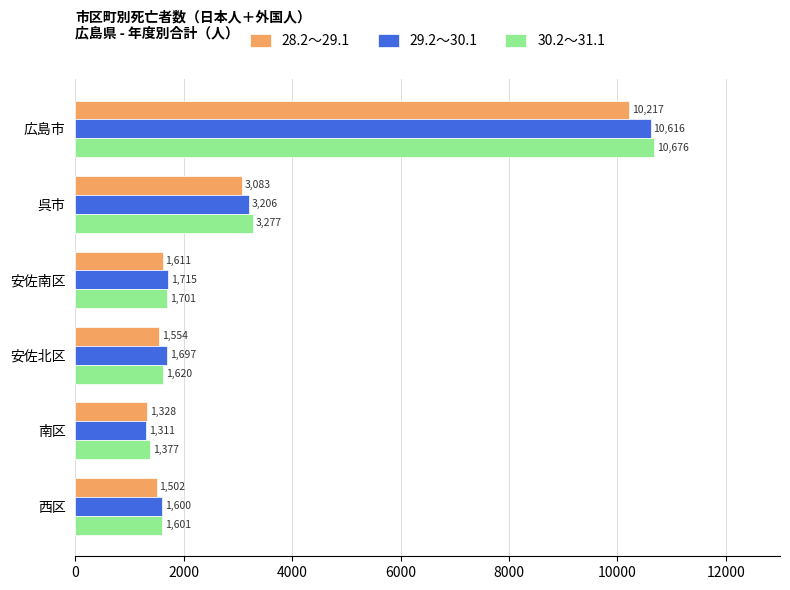

What is the difference between the second highest and second lowest values in the 30.2～31.1 series?

1676